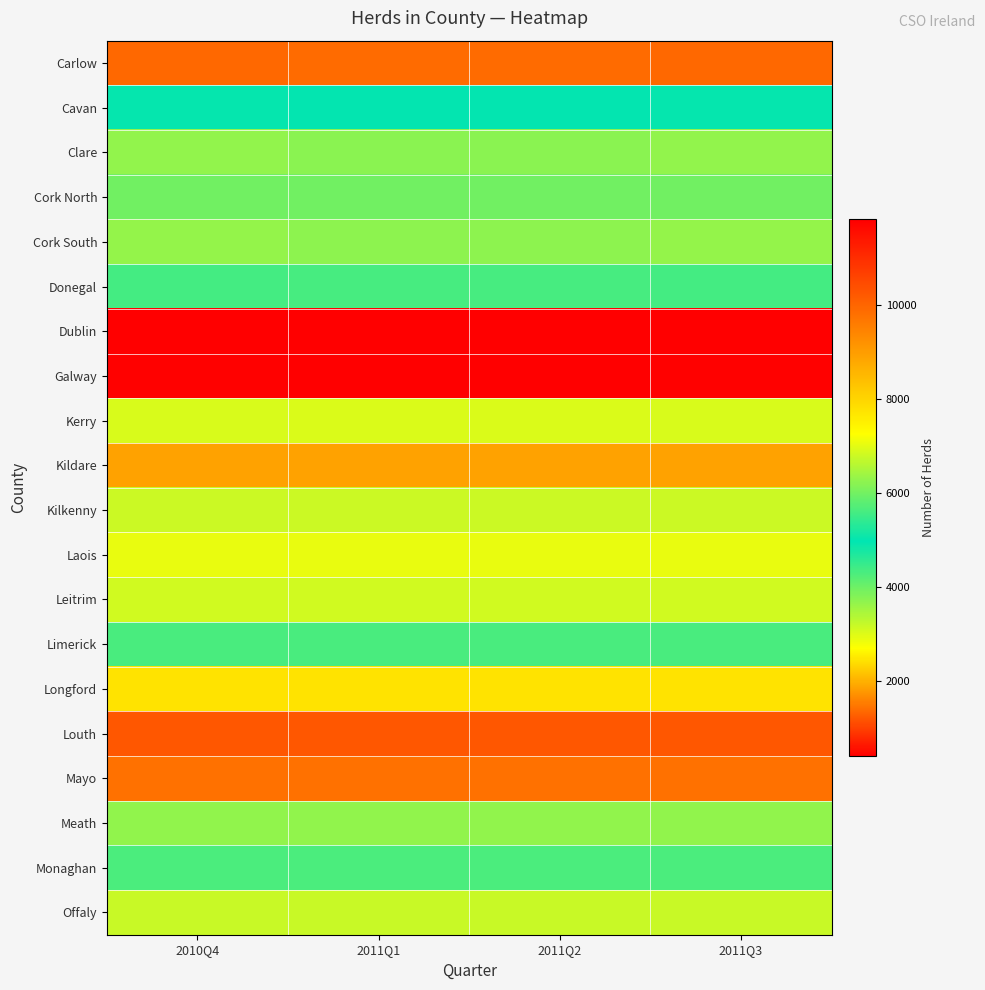

Which has a higher value, 2010Q4 or 2011Q3?

2010Q4